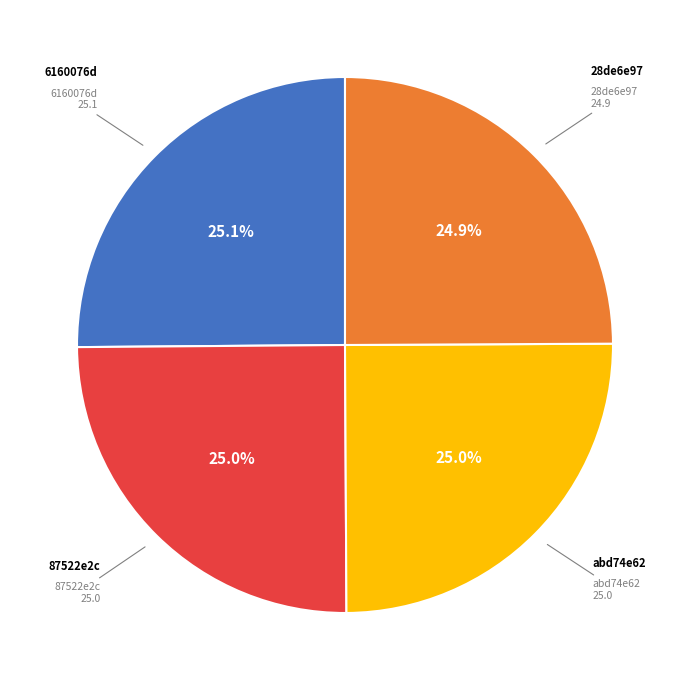

Does any single category account for the majority?

No